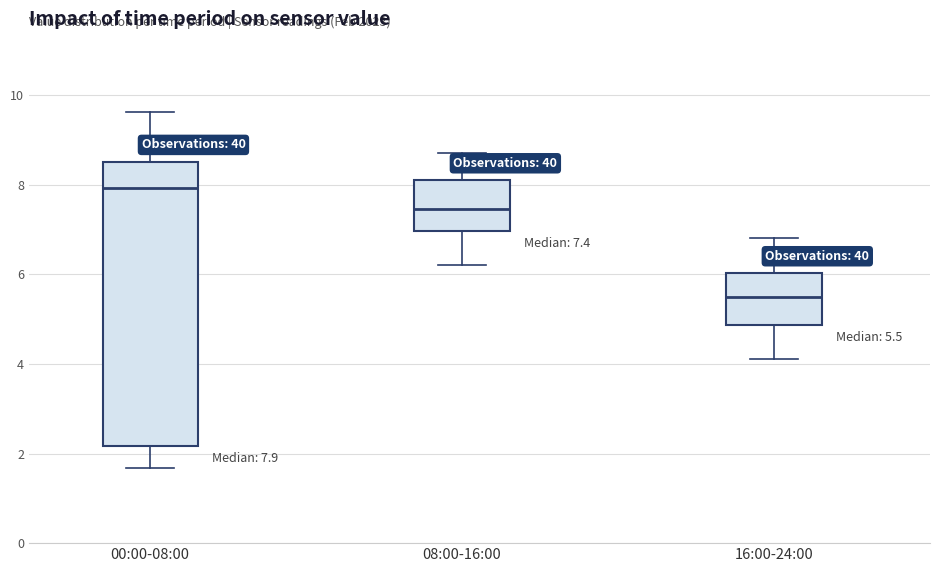

Which box's median line is the lowest?

16:00-24:00